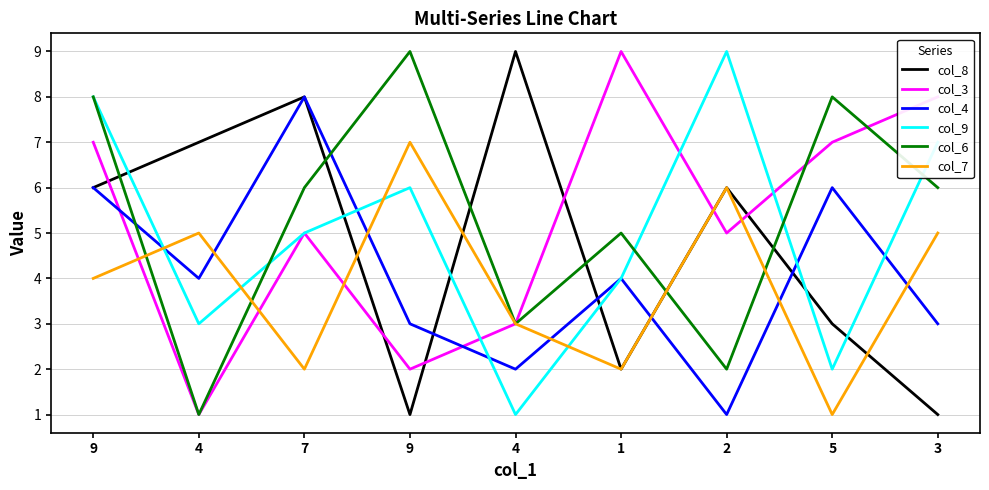

What is the difference between the maximum and second lowest values in the col_8 series?

8